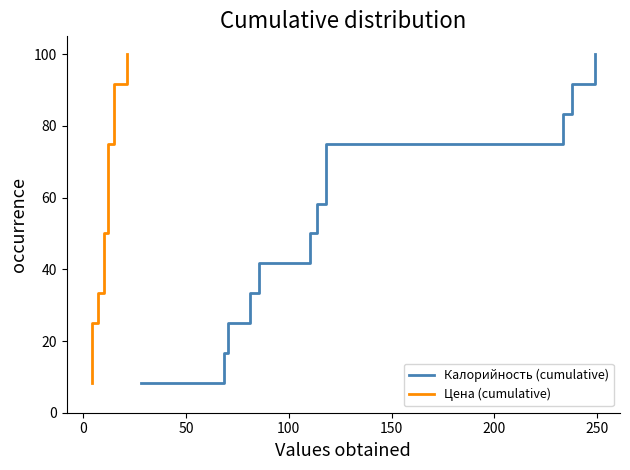

True or false: Цена (cumulative) and Калорийность (cumulative) cross at least once.

False